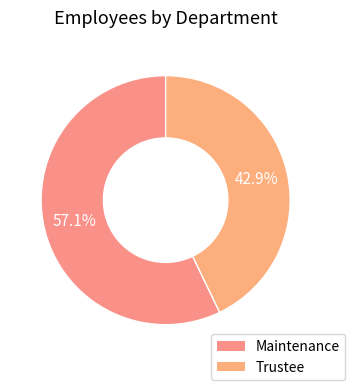

What portion of the pie excludes Maintenance?

42.9%